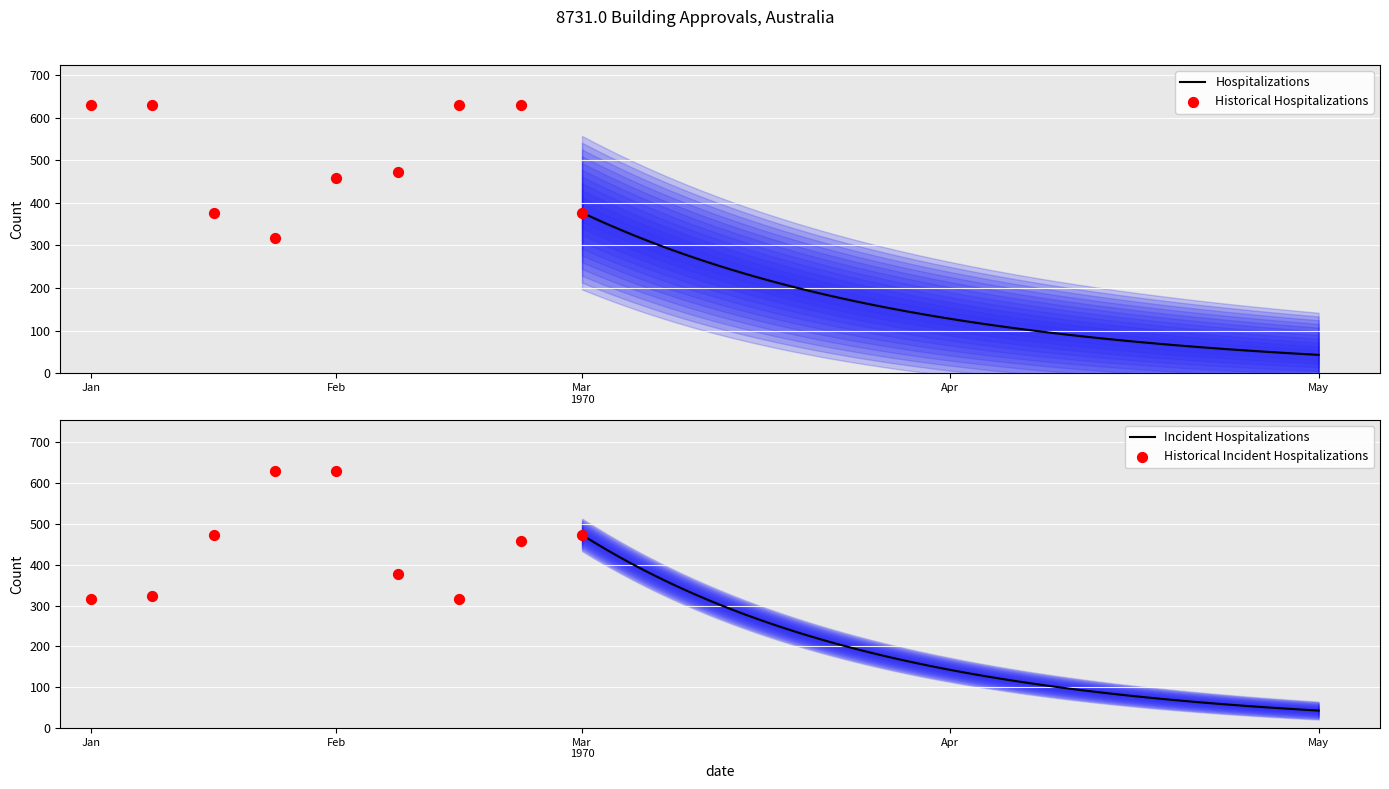

At how many categories does at least one series exceed 232?

18